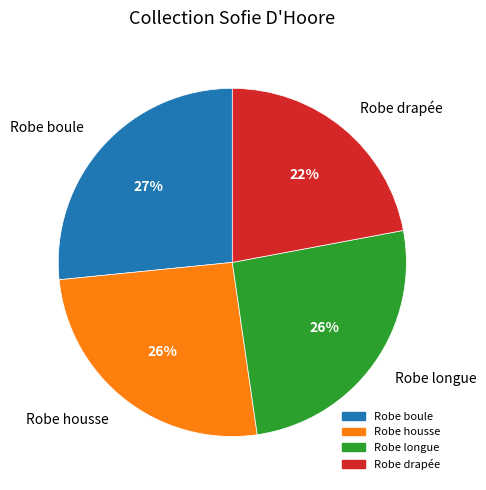

The Robe housse slice represents 26% of the pie. True or false?

True